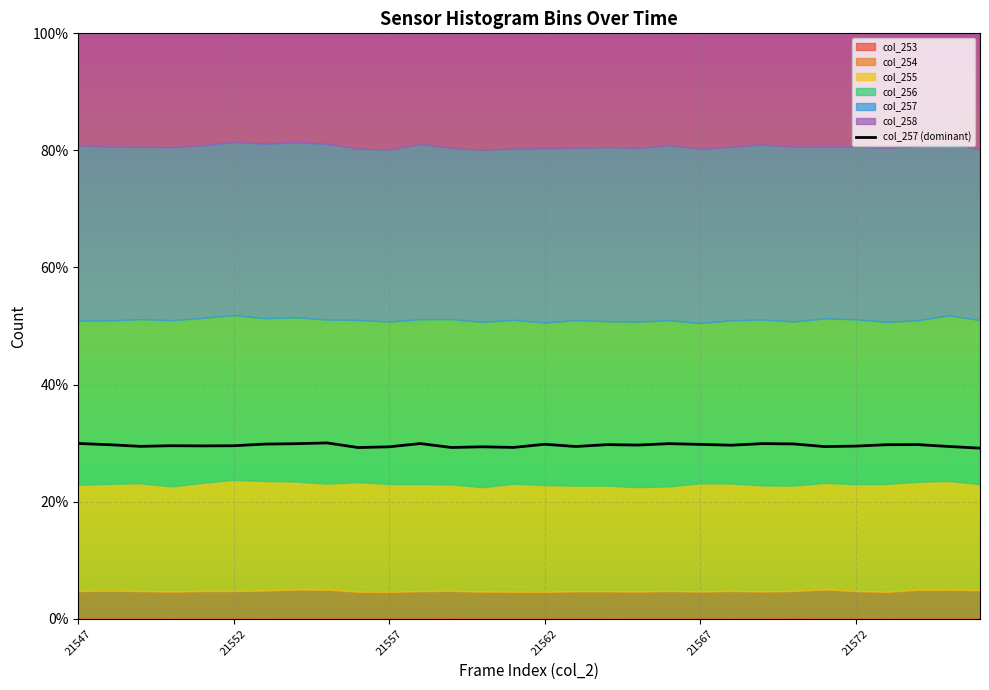

What is the label of the 6th point from the left?

21552